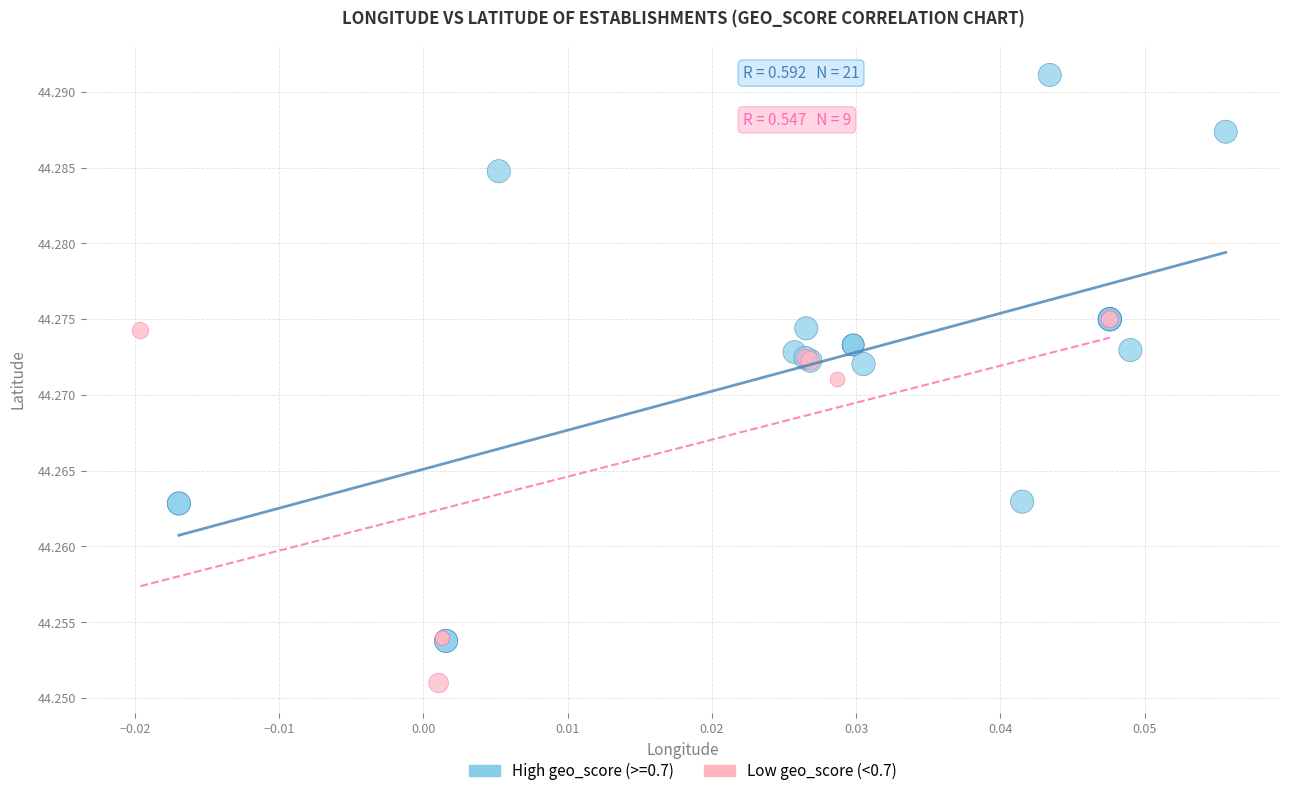

Which series contains the highest Y value?

High geo_score (>=0.7)